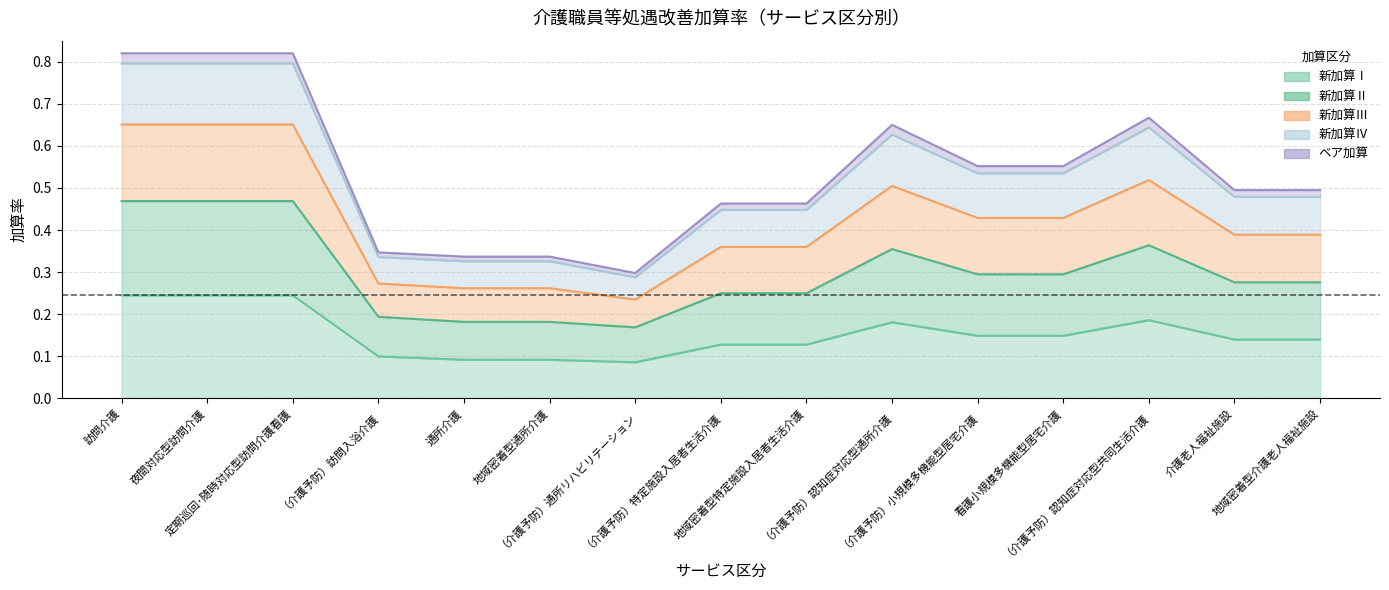

At which category does 新加算Ⅱ reach its first local valley?

（介護予防）通所リハビリテーション